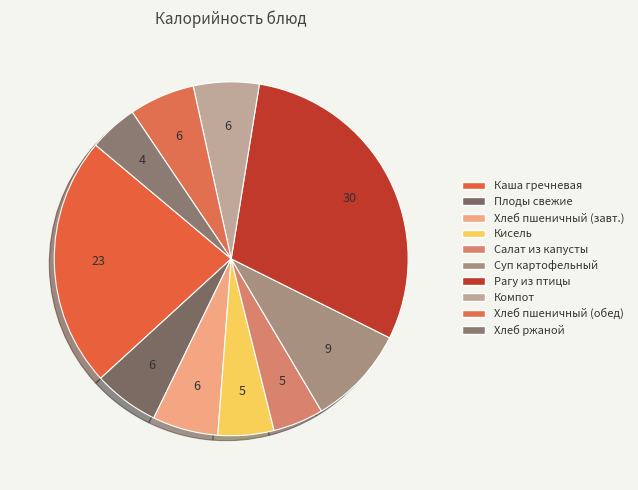

How many slices are in this pie chart?

10